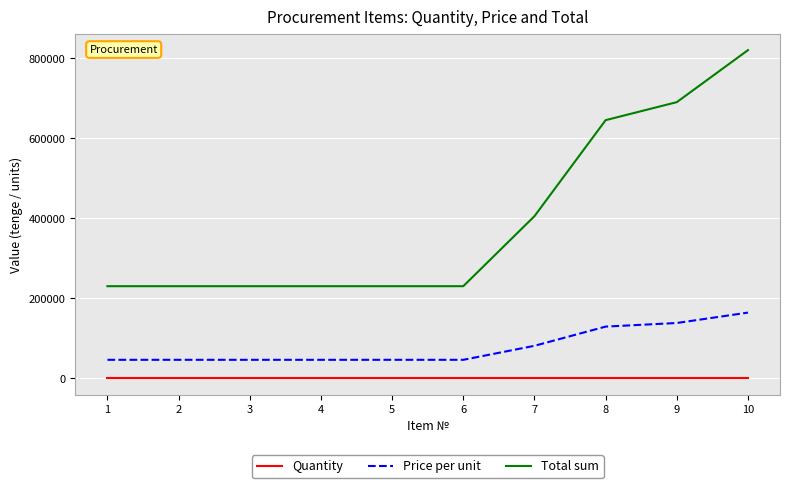

The value of Quantity at 9 is 5. True or false?

True